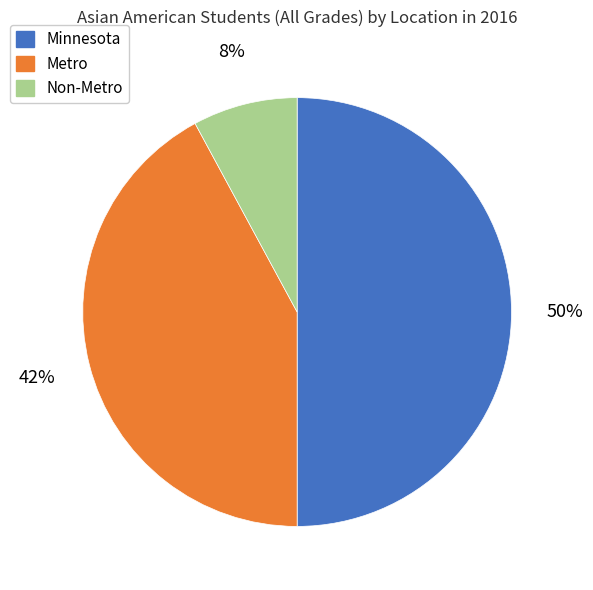

How many segments does this pie chart have?

3